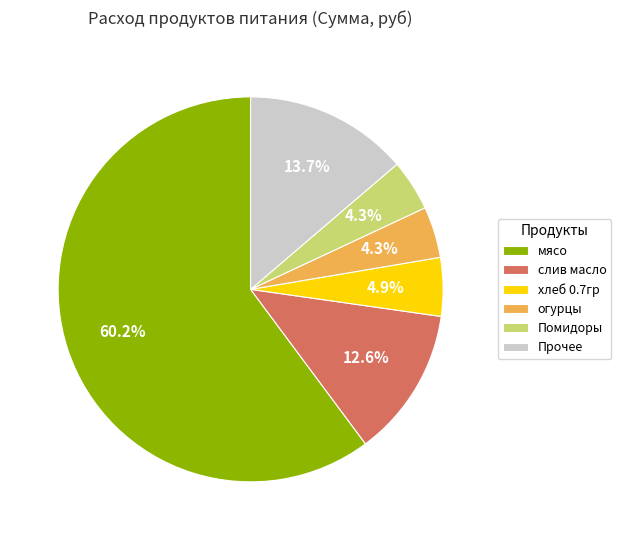

Which category has the biggest portion of the pie?

мясо